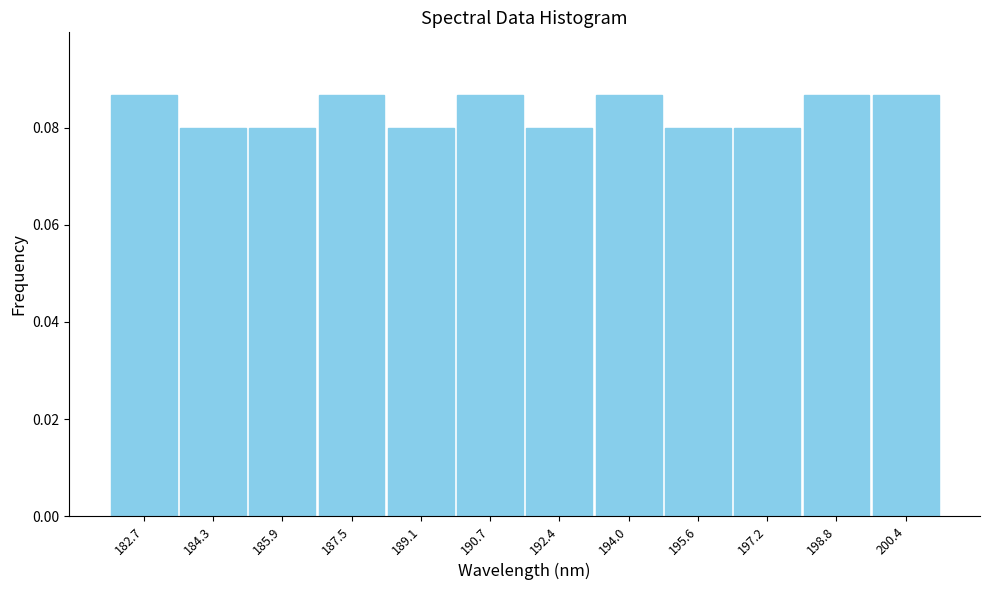

What is the height of the bar covering 190.0 to 191.6 on the x-axis? Neither the bar edges nor the heights are printed on the chart, so give them approximately, as read against the axes.

0.086